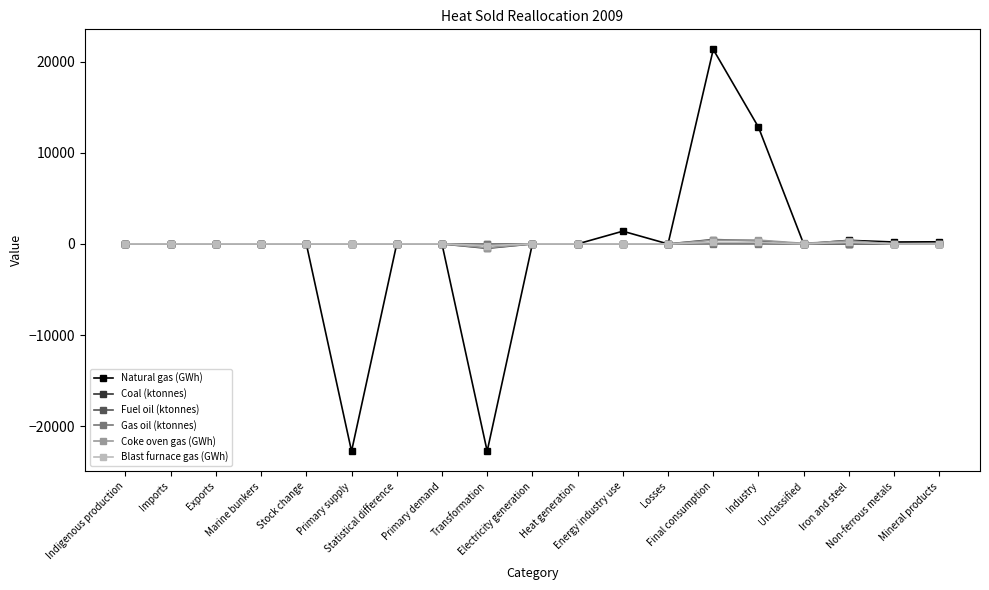

Which series has the widest spread of values?

Natural gas (GWh)